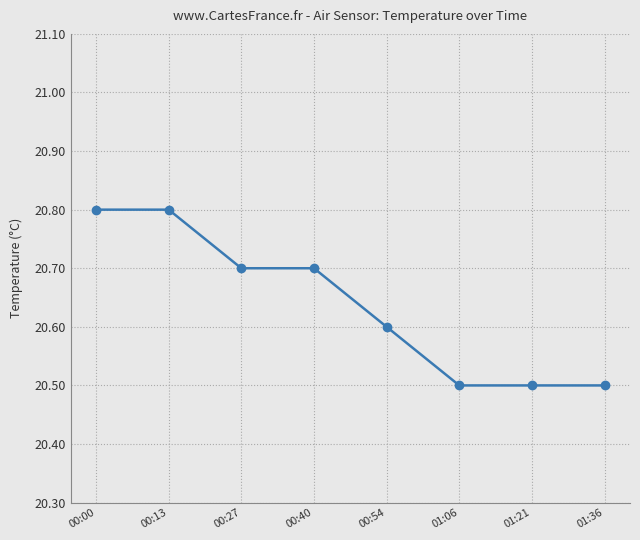

True or false: the data shows 20.5 at 01:06.

True